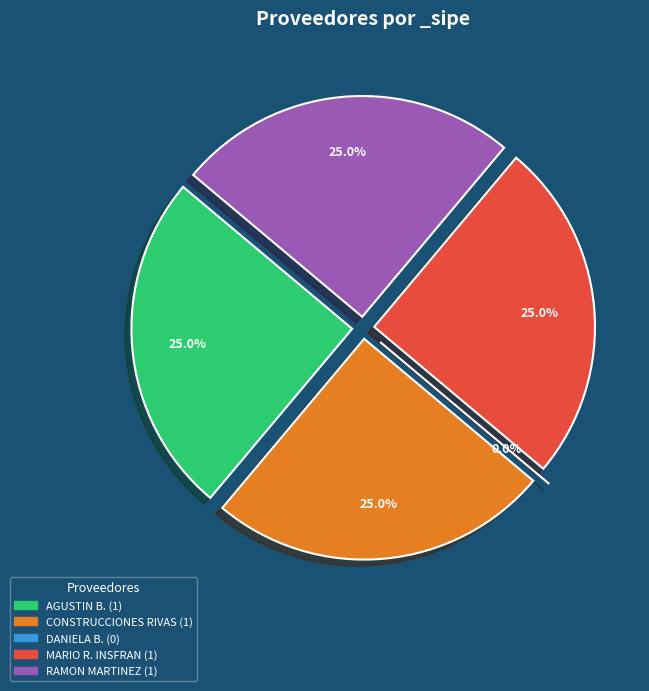

Does MARIO RUBEN INSFRAN AQUINO account for over 50% of the chart?

No